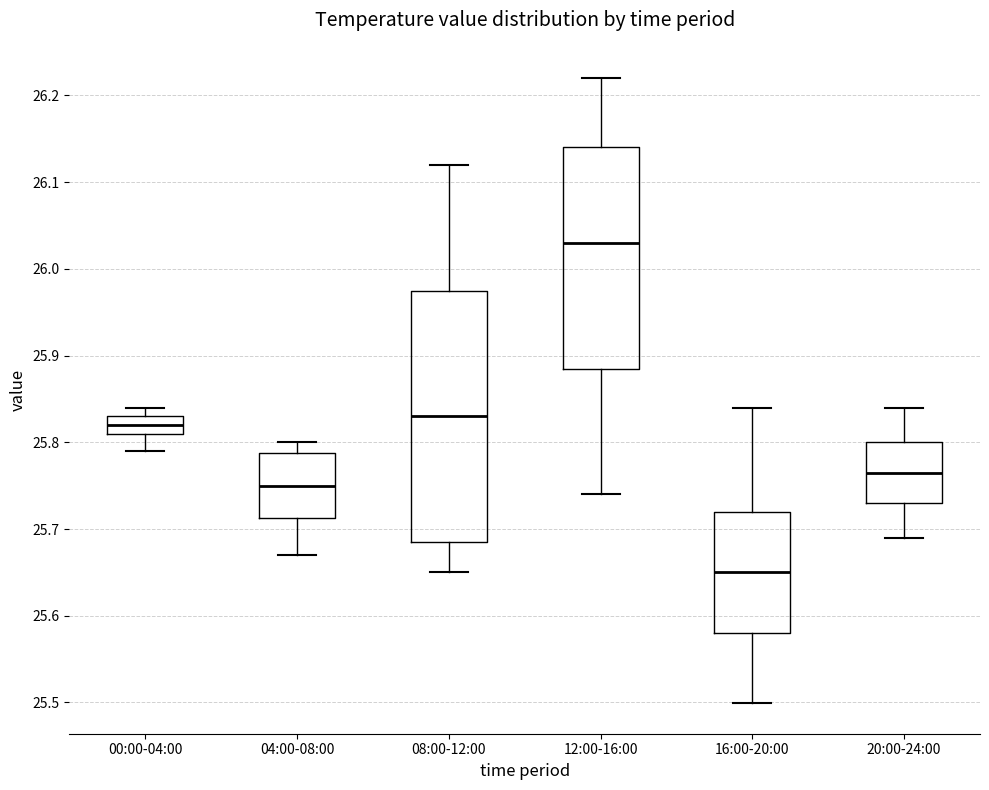

Comparing the boxes themselves (not the whiskers), which one is the tallest?

08:00-12:00